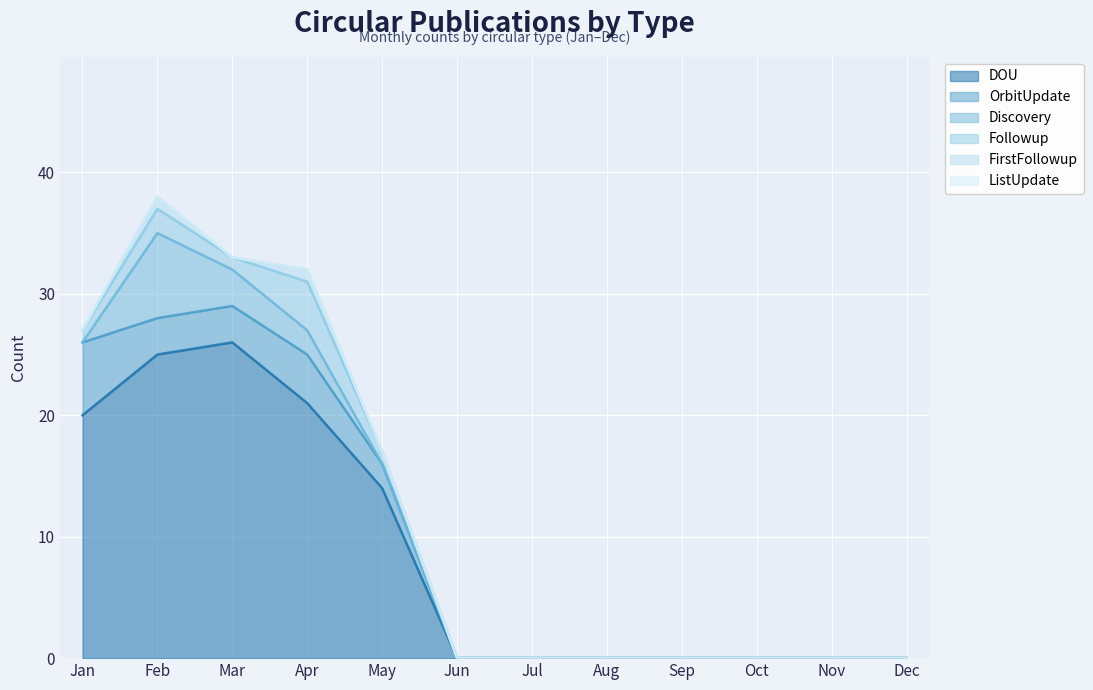

At how many categories does at least one series exceed 21?

2